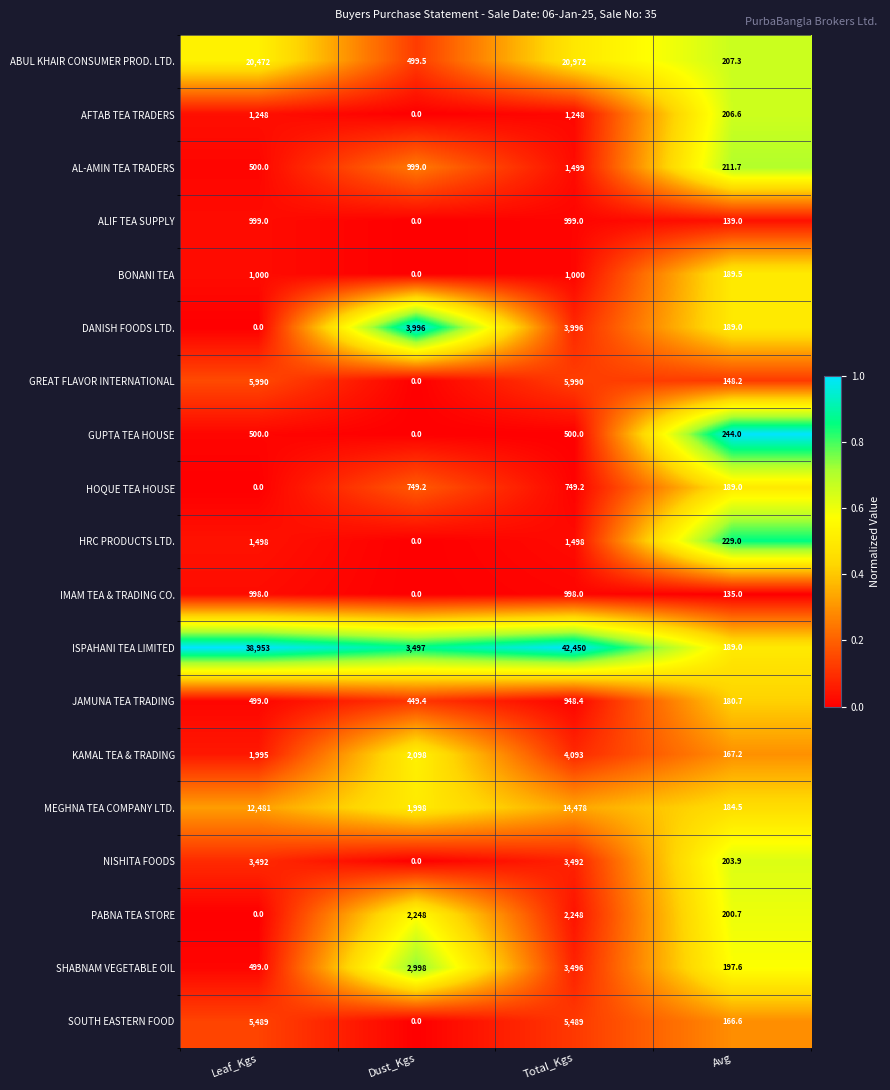

True or false: JAMUNA TEA TRADING has a value of 180.7 at Avg.

True